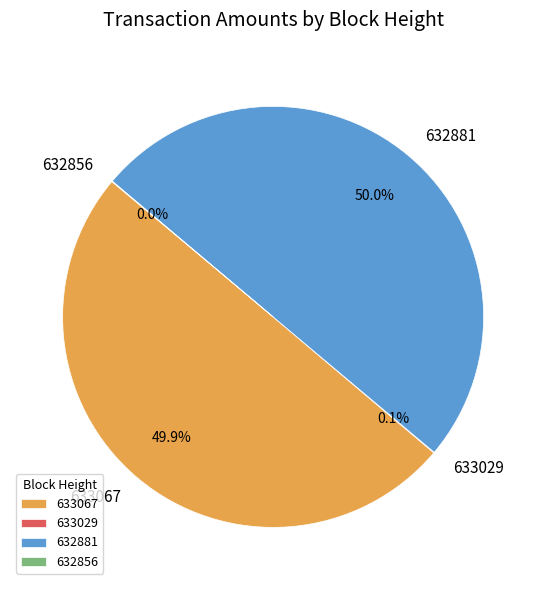

What percentage is NOT represented by 632881?

50.0%